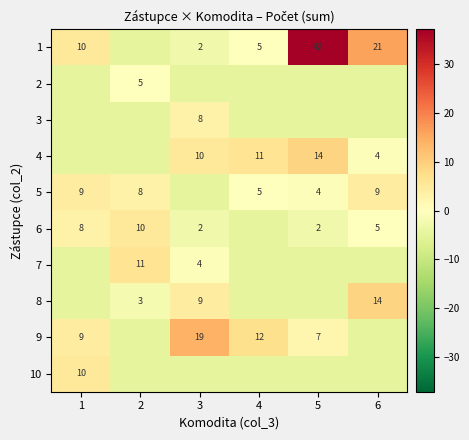

Is the value of 6 at 2 greater than the value of 4 at 4?

No